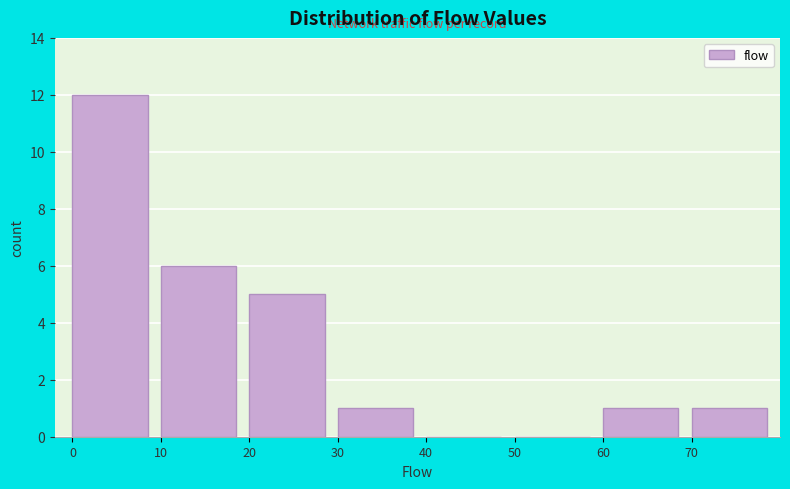

How tall is the bar that spans 60 to 70 on the x-axis? The values are not printed on the chart, so give them approximately, as read against the axis.

1